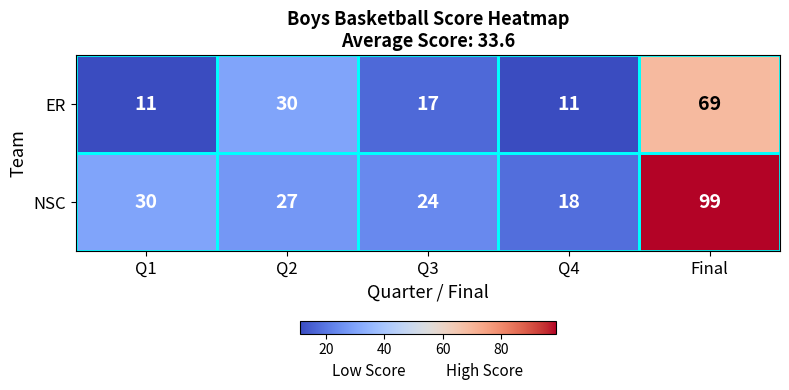

Where does the ER series first go above 17?

Q2